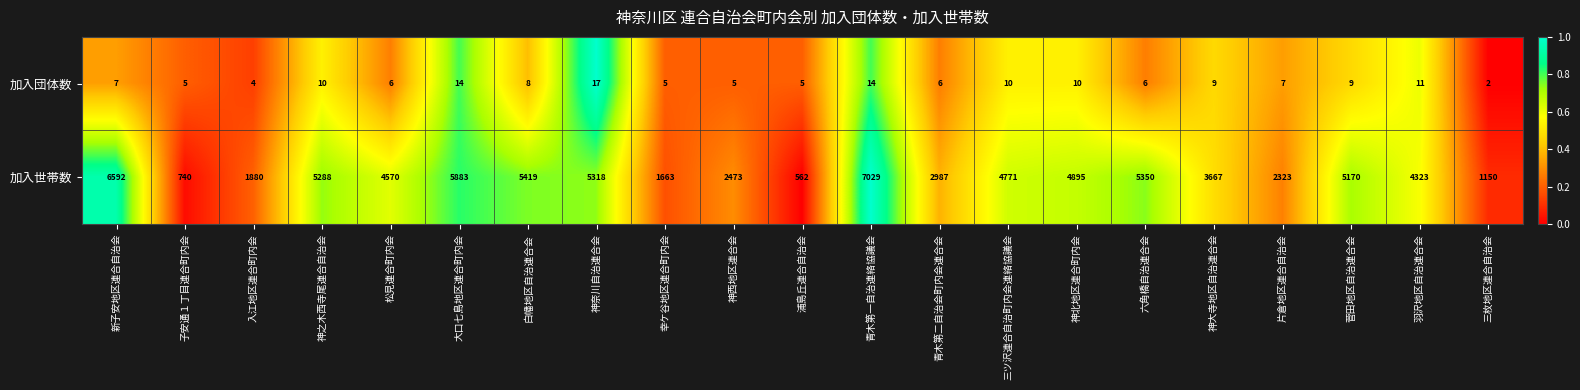

Which series has the largest range (max minus min)?

加入世帯数